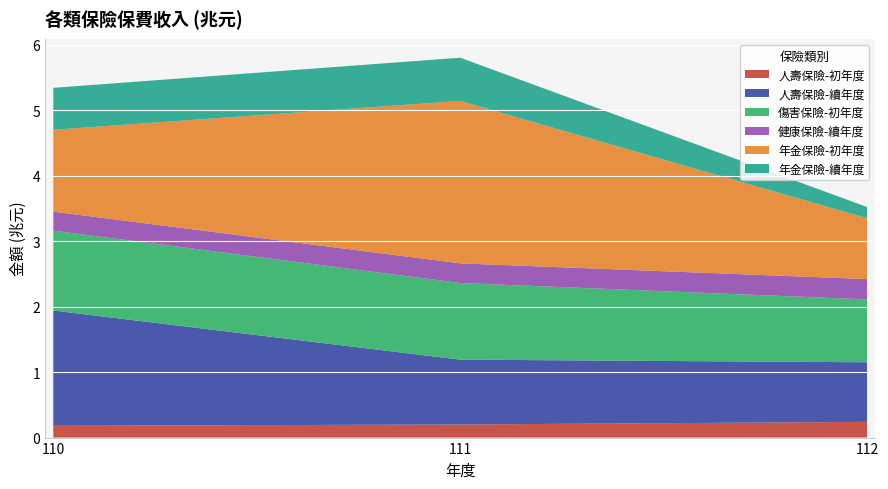

What is the sum of the 傷害保險-初年度 values at 112 and 111?

2.1